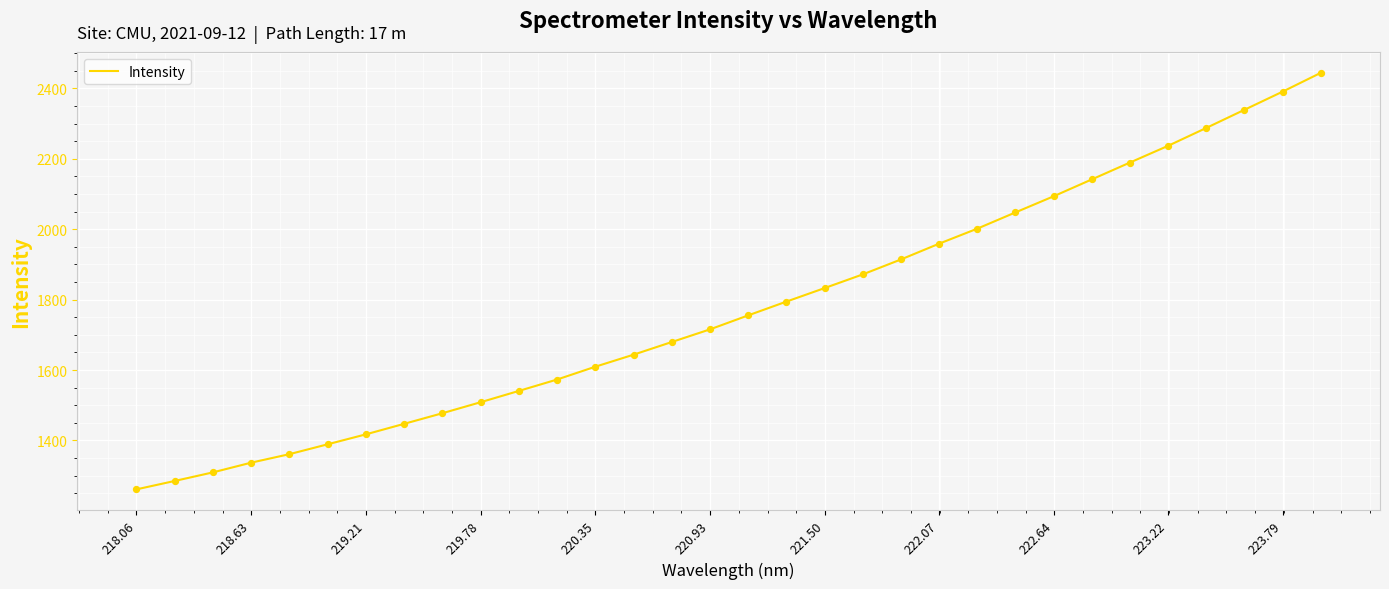

What is the minimum value shown in the chart?

1261.1